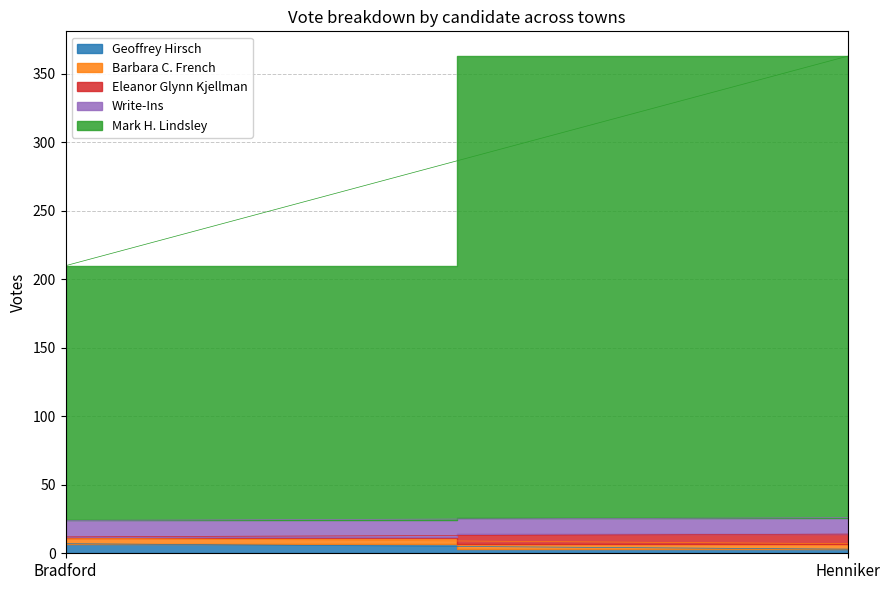

Reading left to right, extract all data points from this chart.

Geoffrey Hirsch: 7	3
Barbara C. French: 4	4
Eleanor Glynn Kjellman: 1	7
Write-Ins: 12	12
Mark H. Lindsley: 186	337